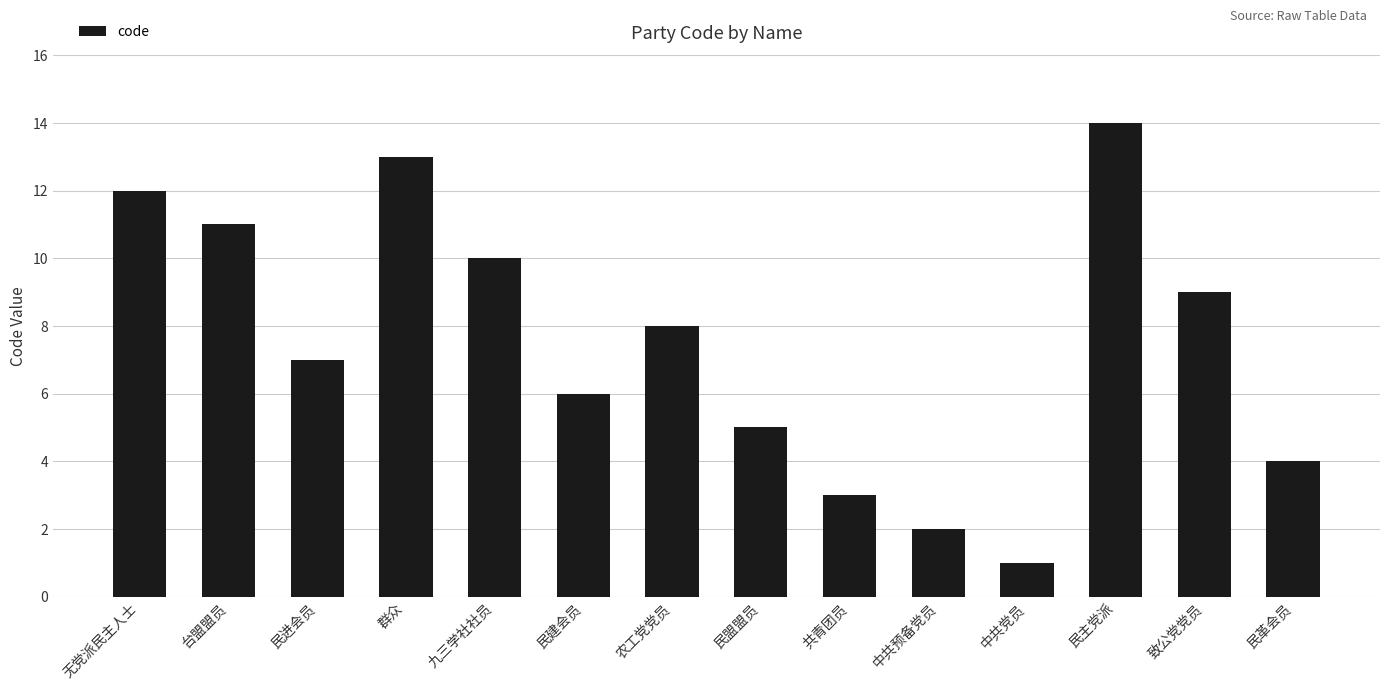

Between 群众 and 民主党派, which is larger?

民主党派